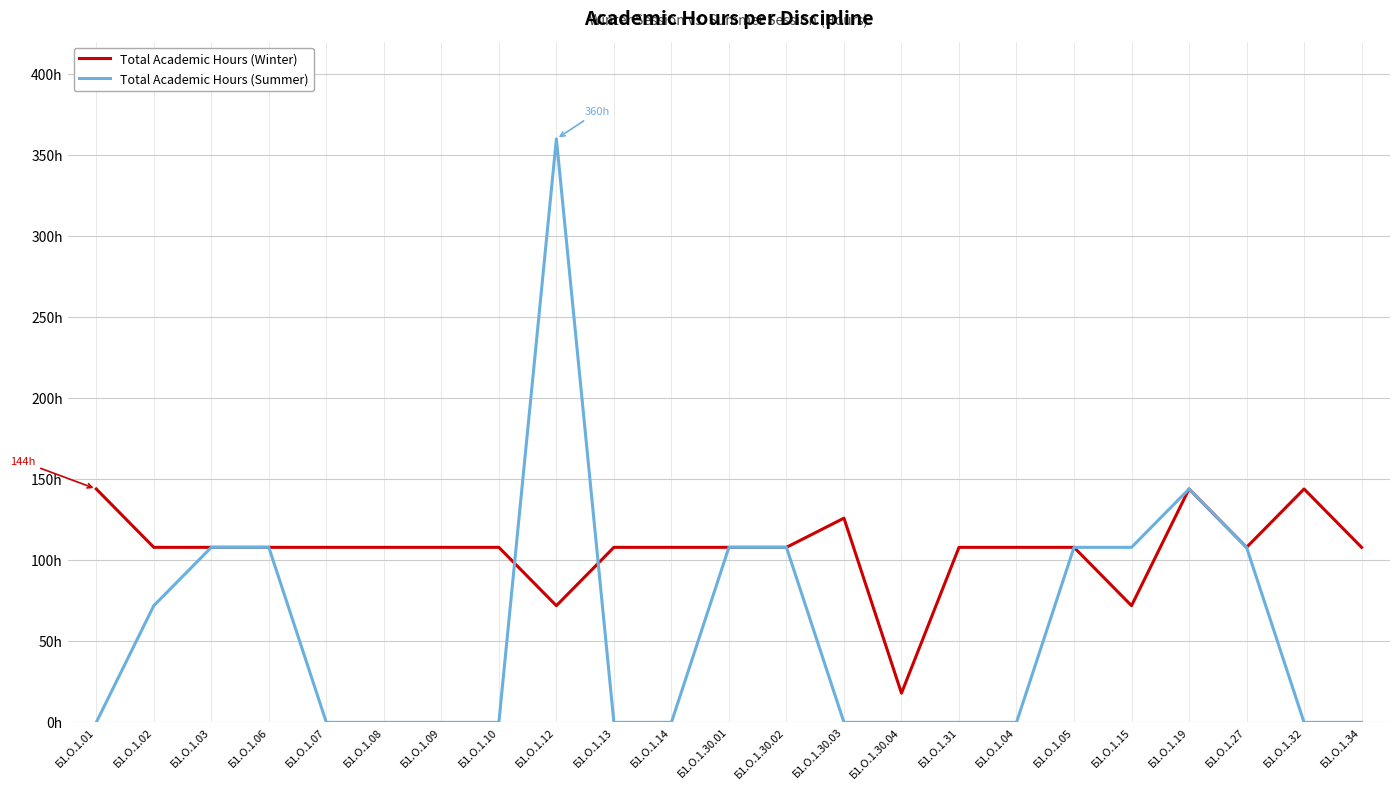

What are all the series names shown in the legend?

Total Academic Hours (Winter), Total Academic Hours (Summer)